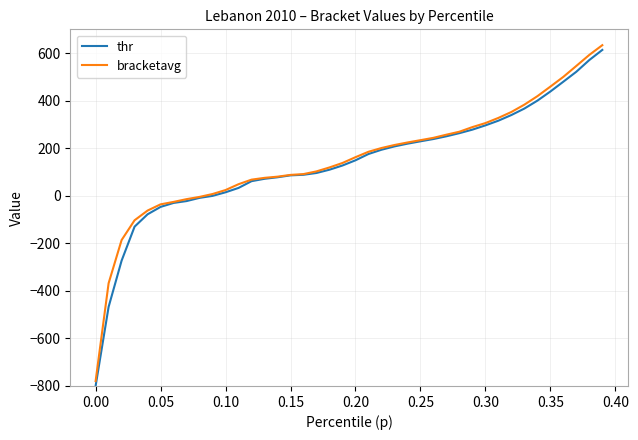

Does the chart display data point markers on the line(s)?

No